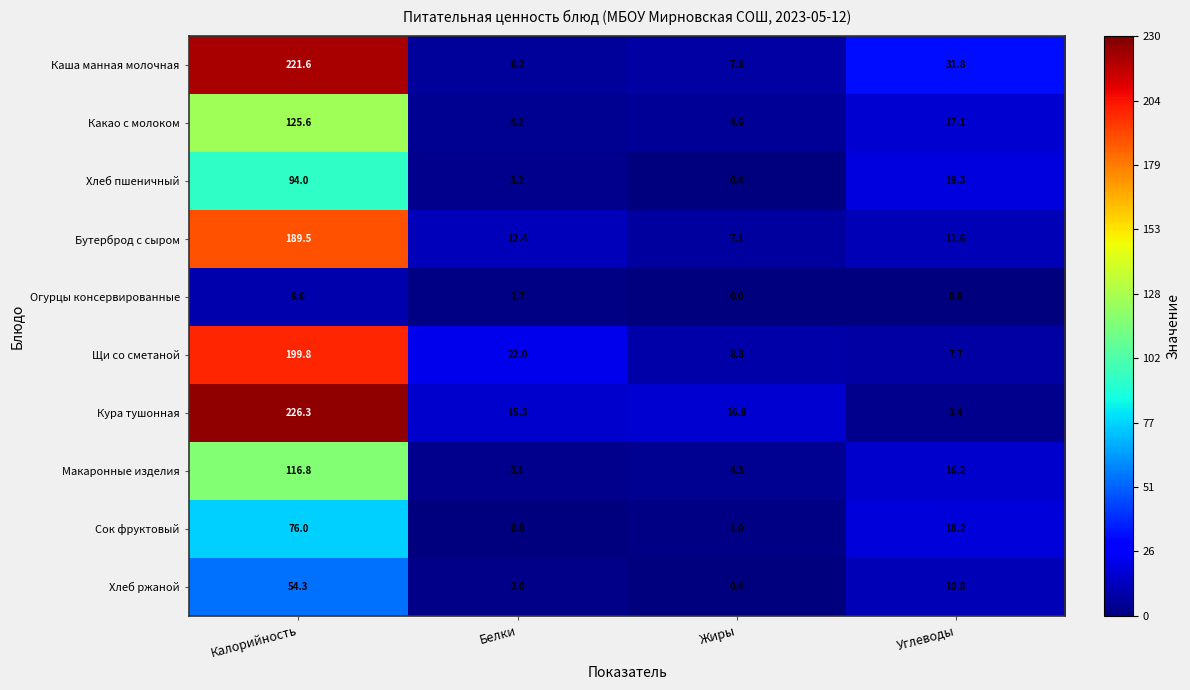

List the series in order of their peak value, lowest first.

Огурцы консервированные, Хлеб ржаной, Сок фруктовый, Хлеб пшеничный, Макаронные изделия, Какао с молоком, Бутерброд с сыром, Щи со сметаной, Каша манная молочная, Кура тушонная